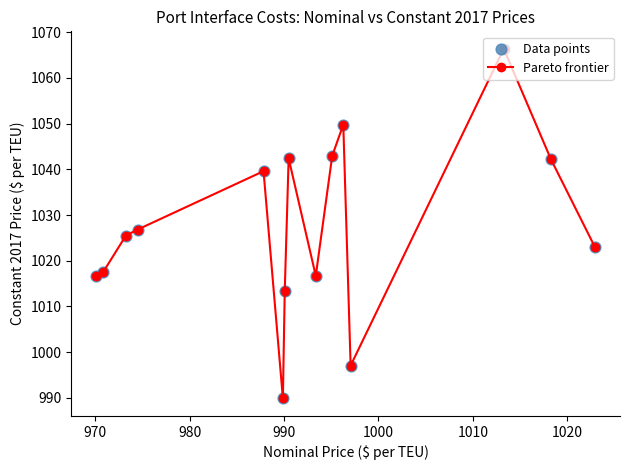

True or false: there are more than 1 points higher than both neighbors.

True